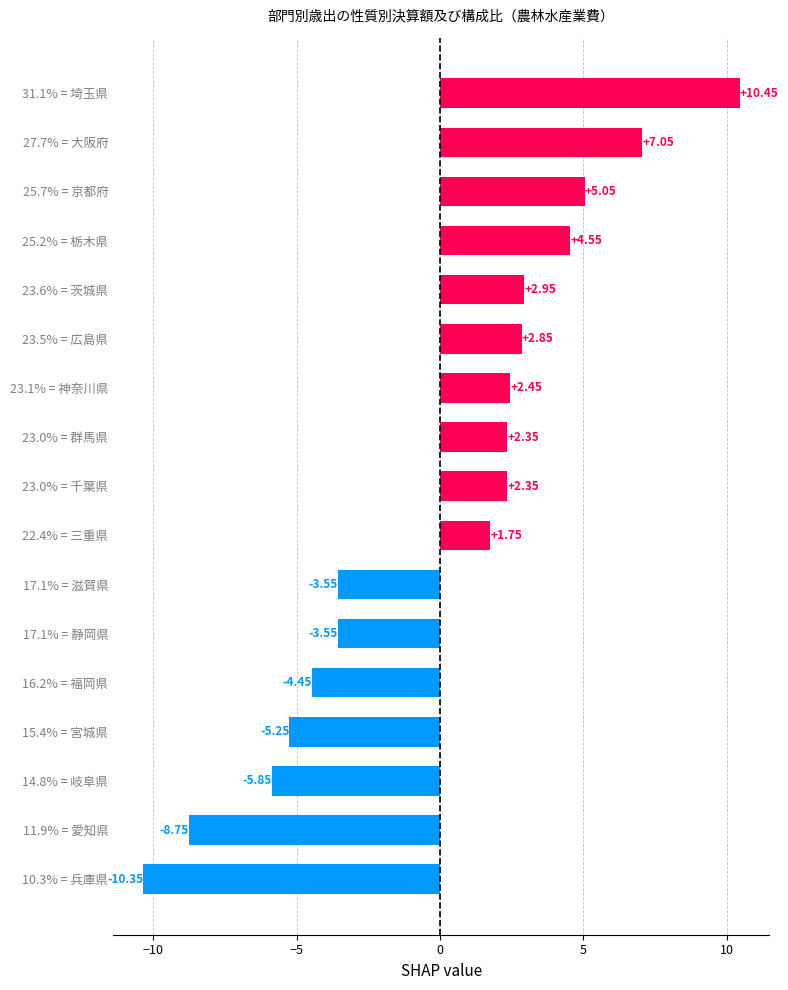

Which has a higher value, 25.2% = 栃木県 or 23.5% = 広島県?

25.2% = 栃木県